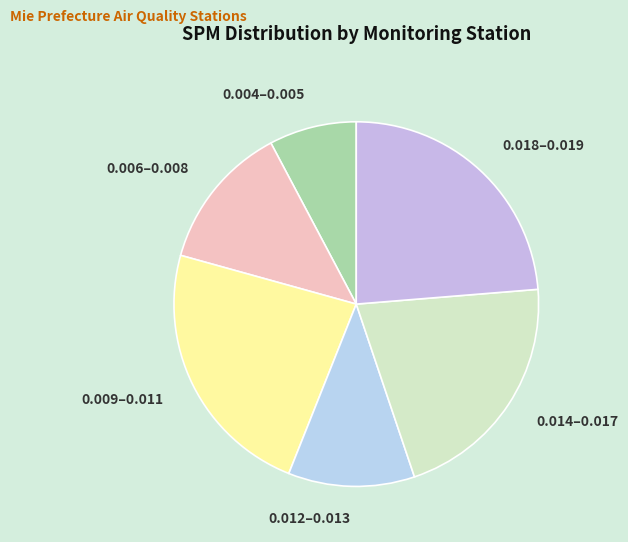

Which slice is the smallest?

0.004–0.005